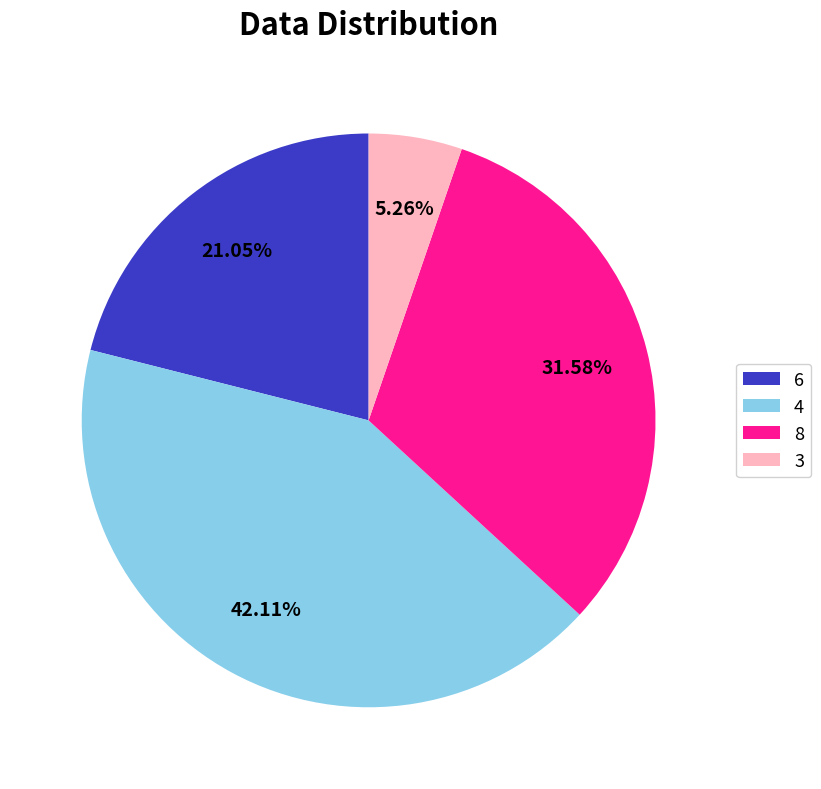

Is the sum of 4 and 8 greater than half?

Yes